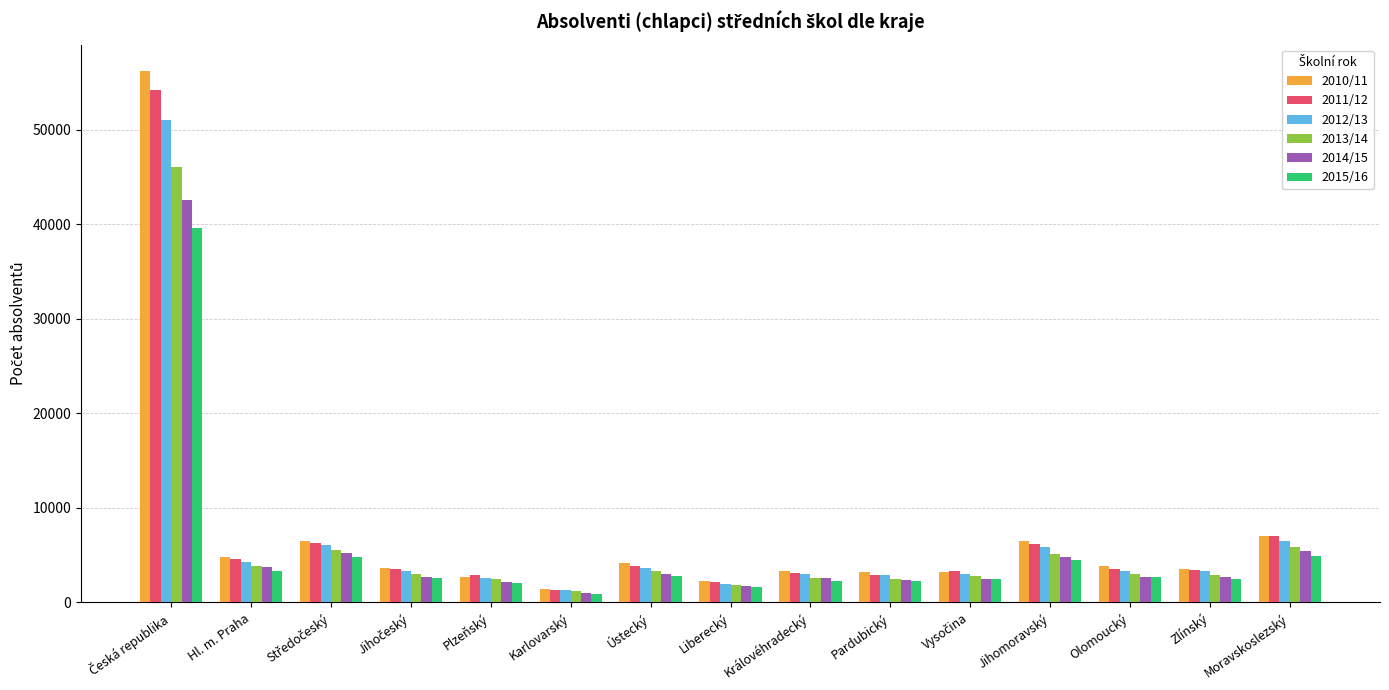

What is the greatest value displayed?

56181